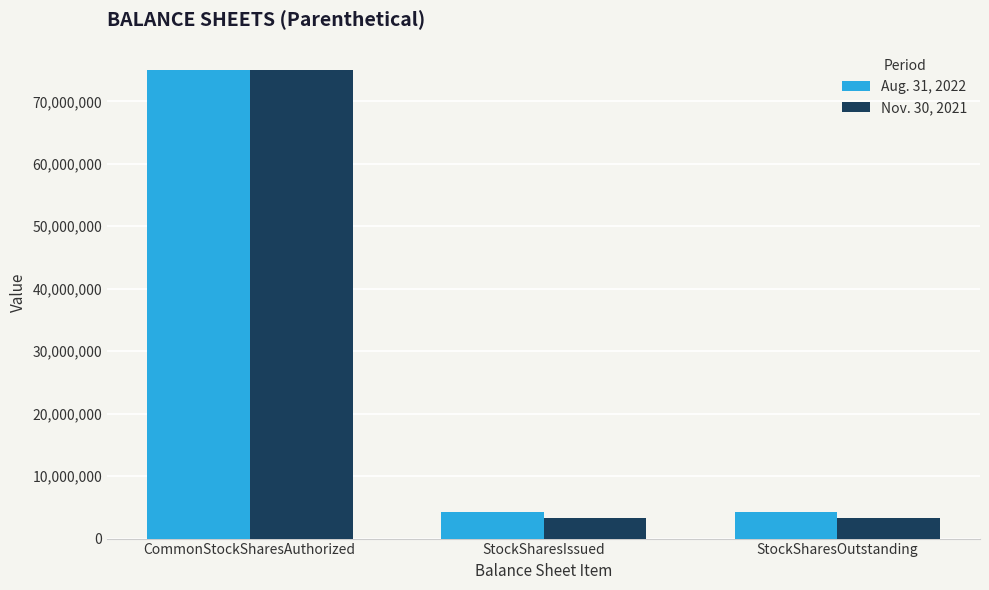

What is the spread (max minus min) of values at StockSharesOutstanding?

1077996